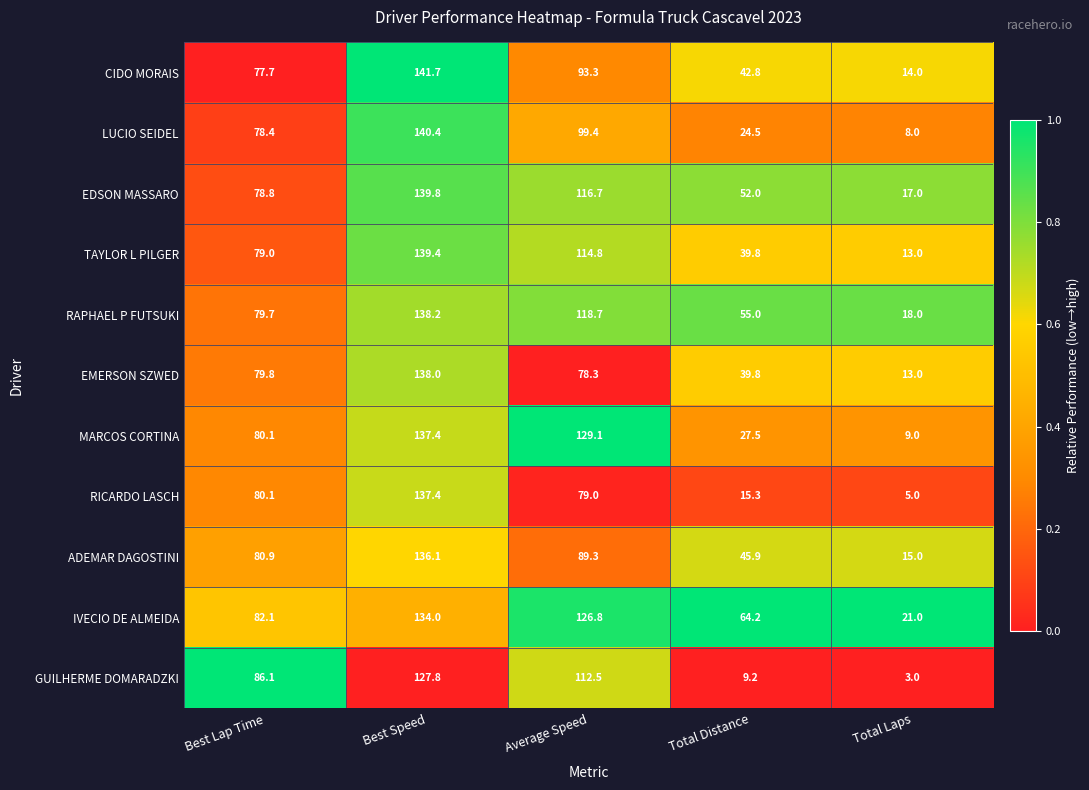

What is the spread (max minus min) of values at Best Lap Time?

8.4